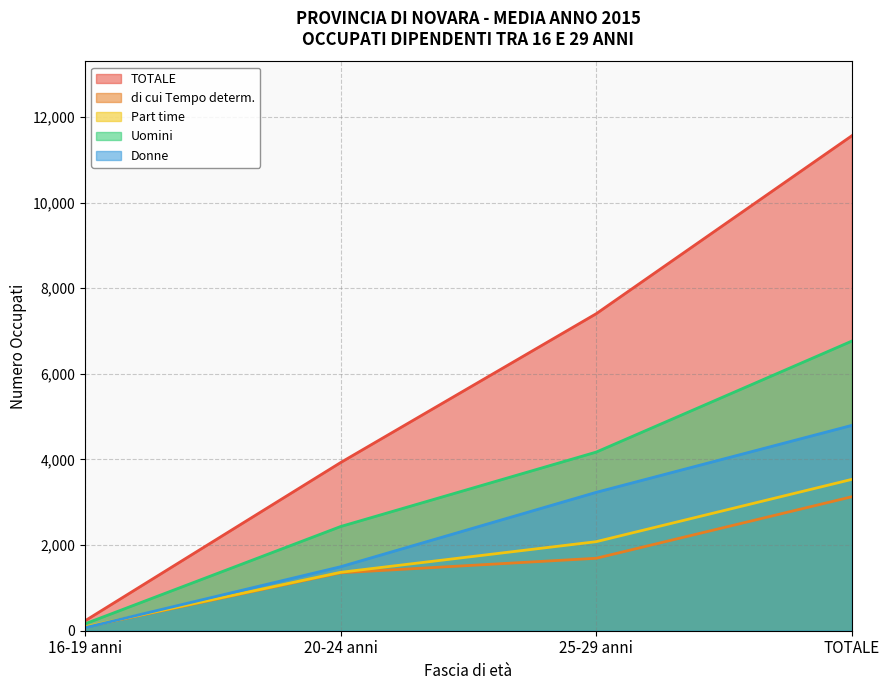

How many lines are shown in the chart?

5